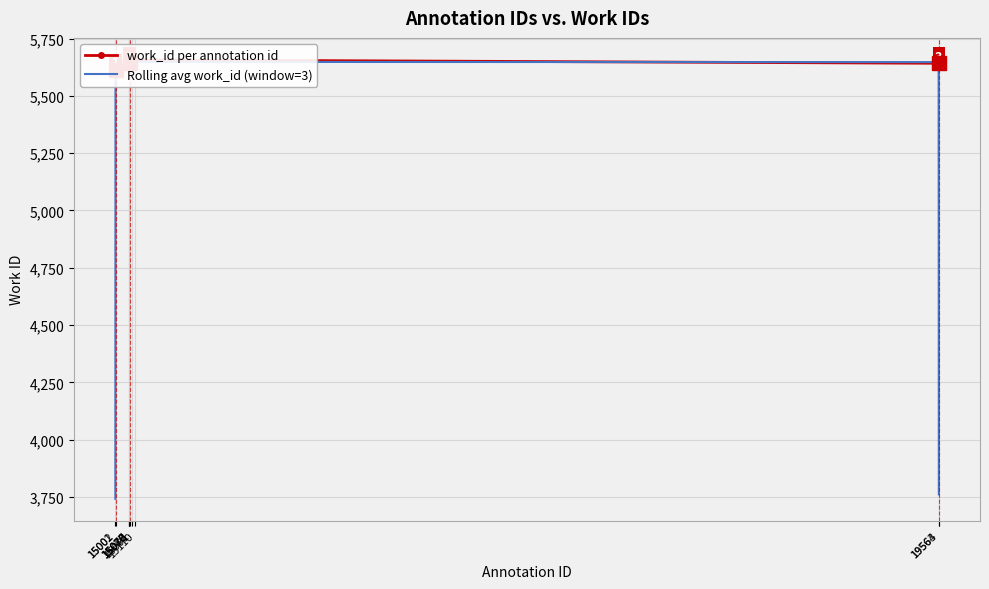

Reading left to right, what are all the values shown in this chart?

work_id per annotation id: 15001=5613.0	15002=5613.0	15076=5640.0	15077=5640.0	15078=5640.0	15080=5642.0	15091=5645.0	15110=5657.0	19563=5642.0	19564=5642.0
Rolling avg work_id (window=3): 15001=3742.0	15002=5622.0	15076=5631.0	15077=5640.0	15078=5640.7	15080=5642.3	15091=5648.0	15110=5648.0	19563=5647.0	19564=3761.3